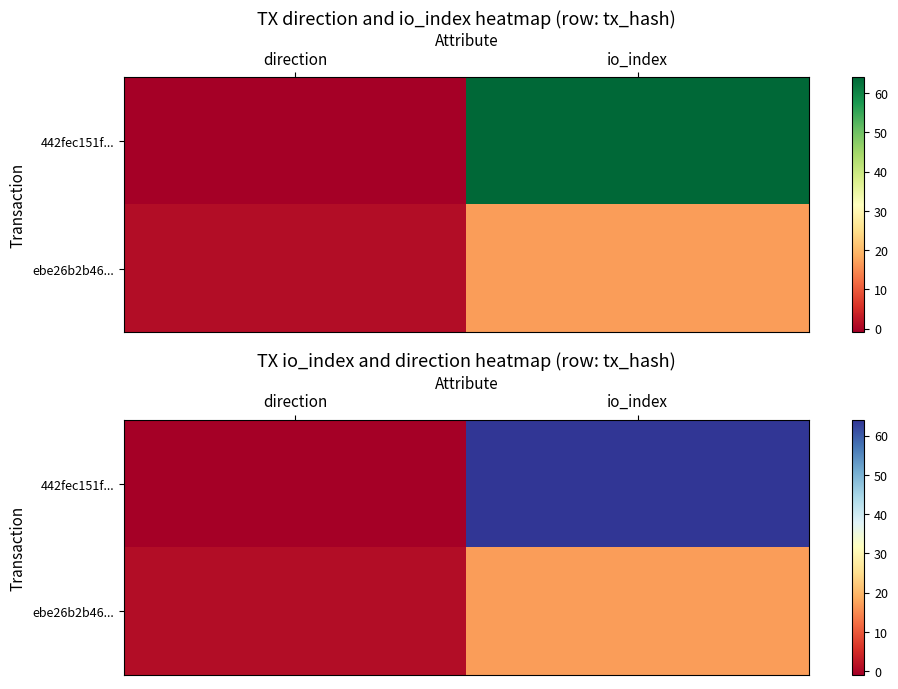

At which label is 442fec151f... closest to 31?

direction